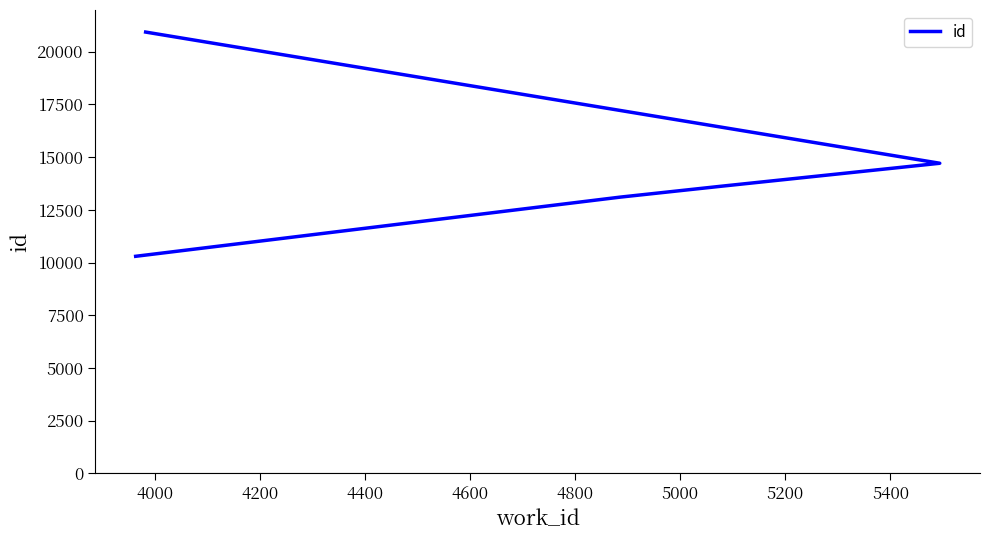

What is the minimum value shown in the chart?

10298